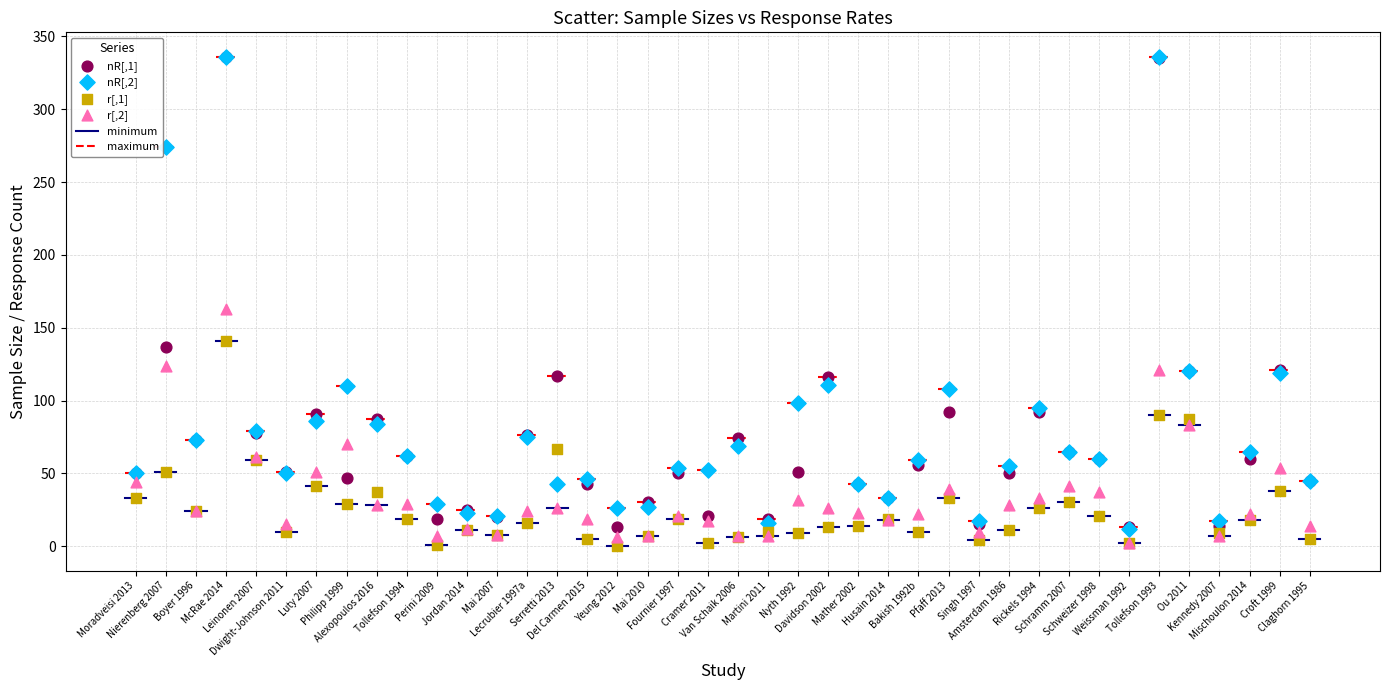

Across all series, what Y value is closest to 168?

163